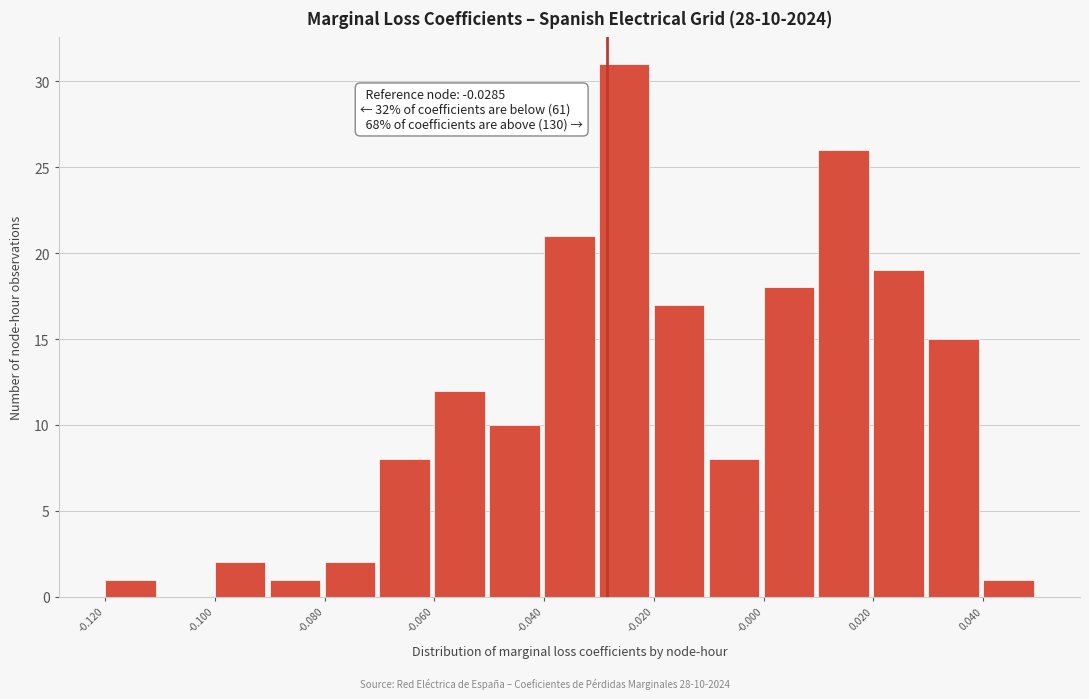

Over which range of the x-axis is the bar tallest?

-0.03 to -0.02